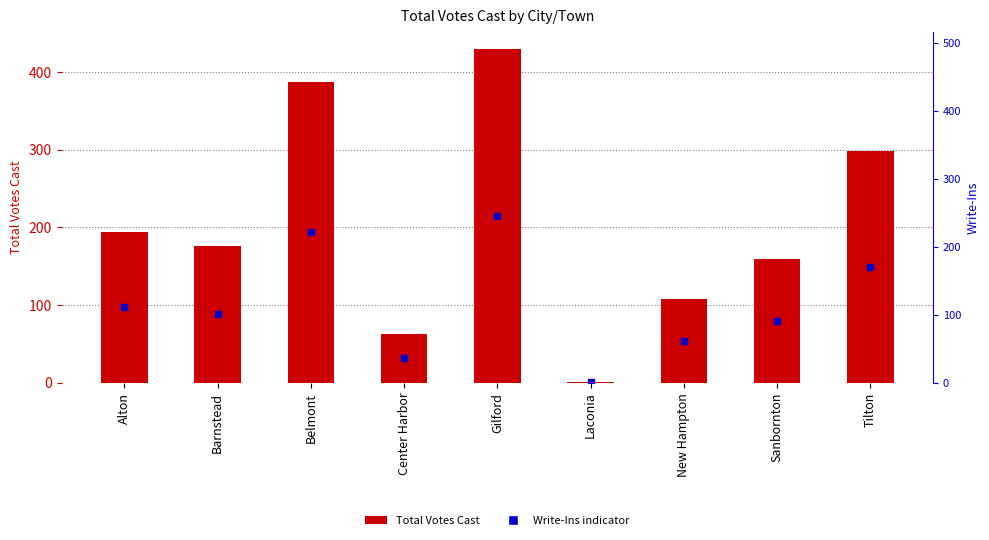

The chart shows a value of 1 at Laconia. True or false?

True